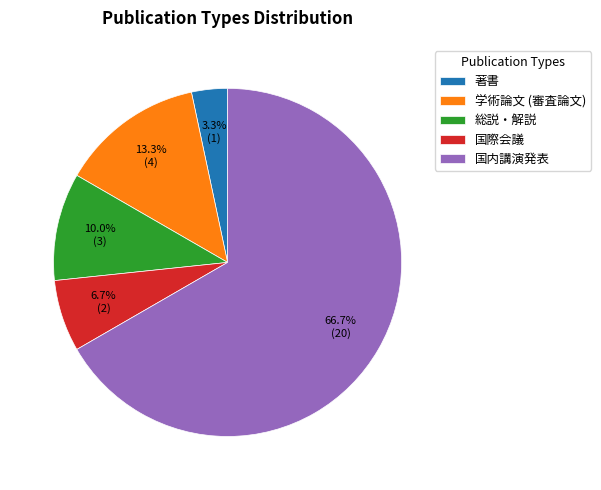

What percentage is NOT represented by 著書?

96.7%